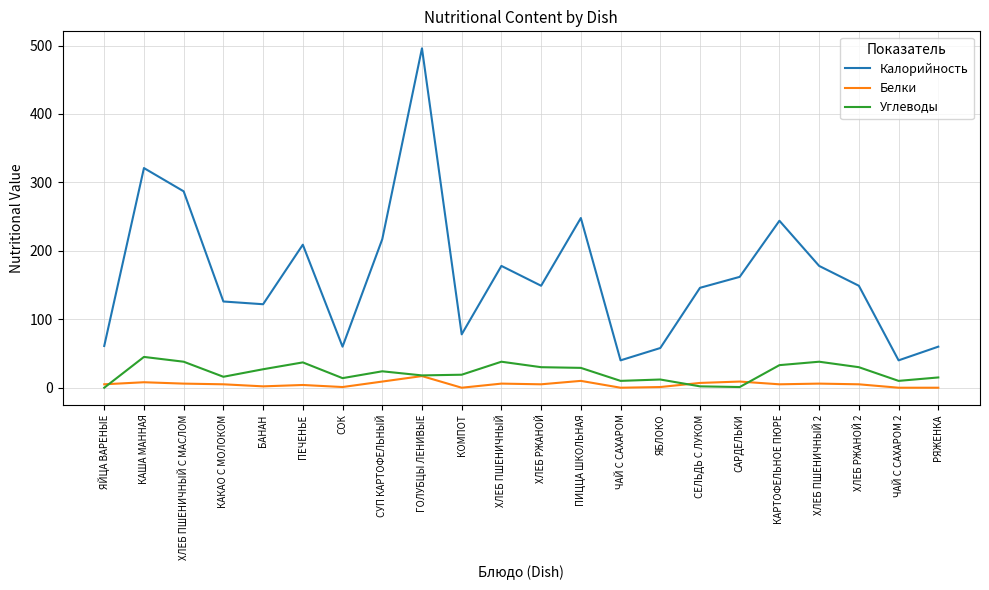

What is the difference between the highest and lowest values at ЧАЙ С САХАРОМ?

40